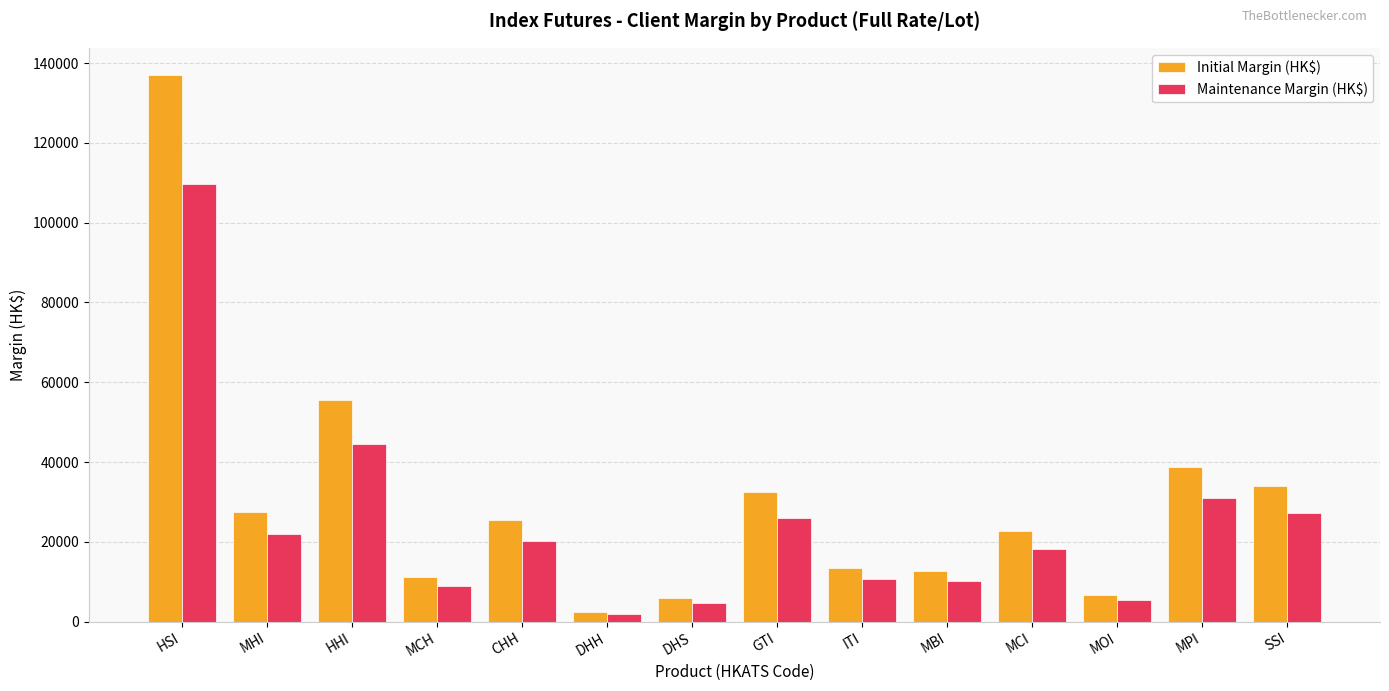

How many bars are there in each group?

2